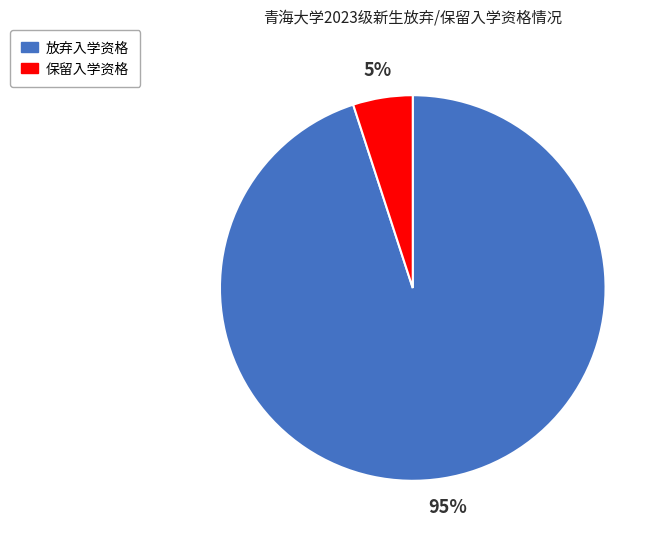

Which category has the biggest portion of the pie?

放弃入学资格